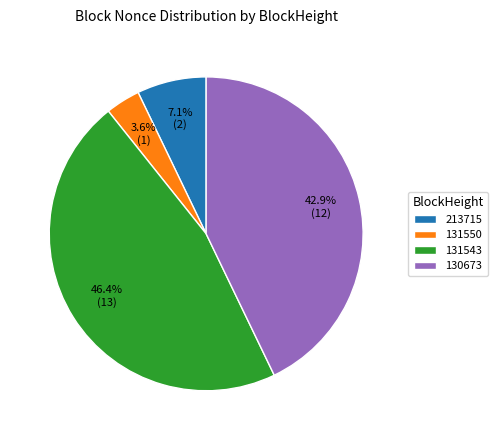

Combined, what portion of the pie is 131550 and 131543?

50.0%